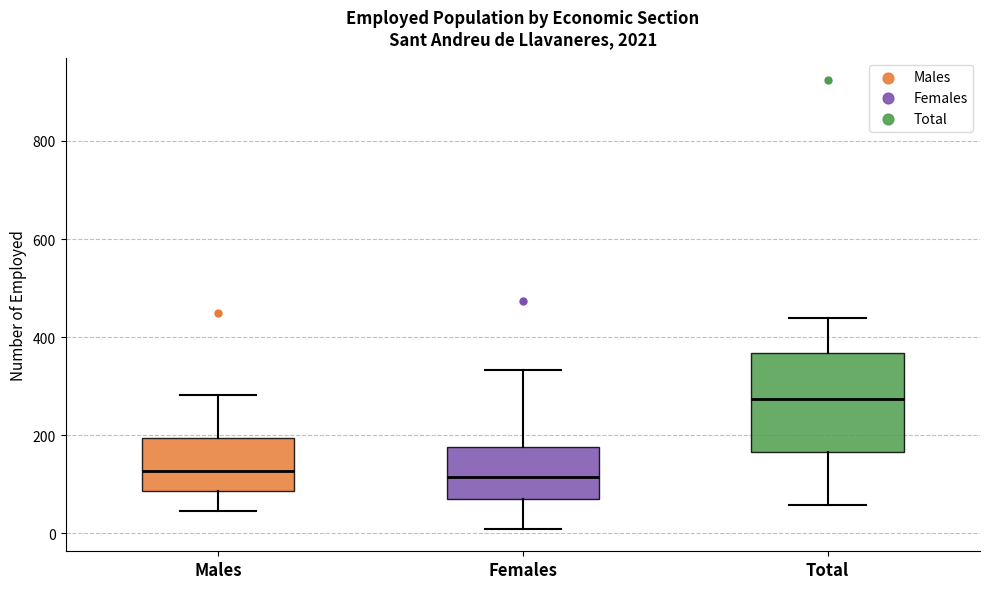

Reading left to right, read every box against the y-axis: the position of its median line, the range the box covers, and the ends of its whiskers. The values are not printed on the chart, so give them approximately, as read against the axis.

Males: median 120, box 80 to 200, whiskers 40 to 280
Females: median 120, box 60 to 180, whiskers 0 to 340
Total: median 280, box 160 to 360, whiskers 60 to 440